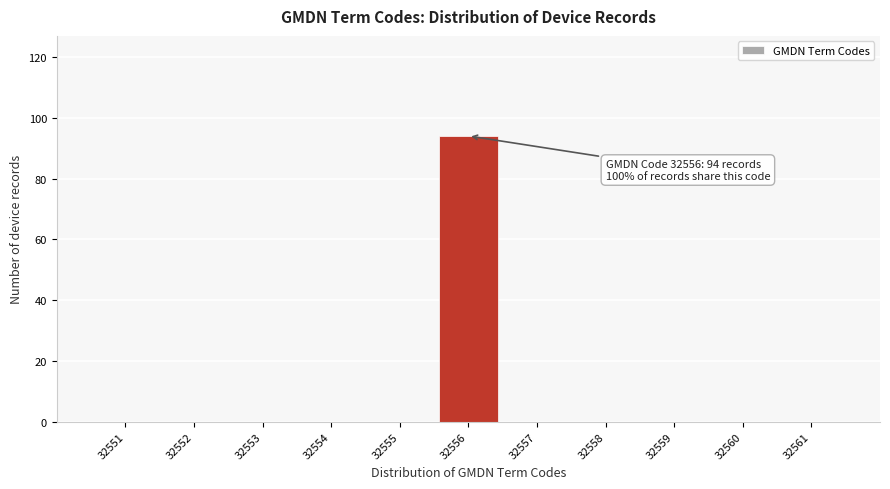

Over which range of the x-axis is the bar tallest?

32555.5 to 32556.5